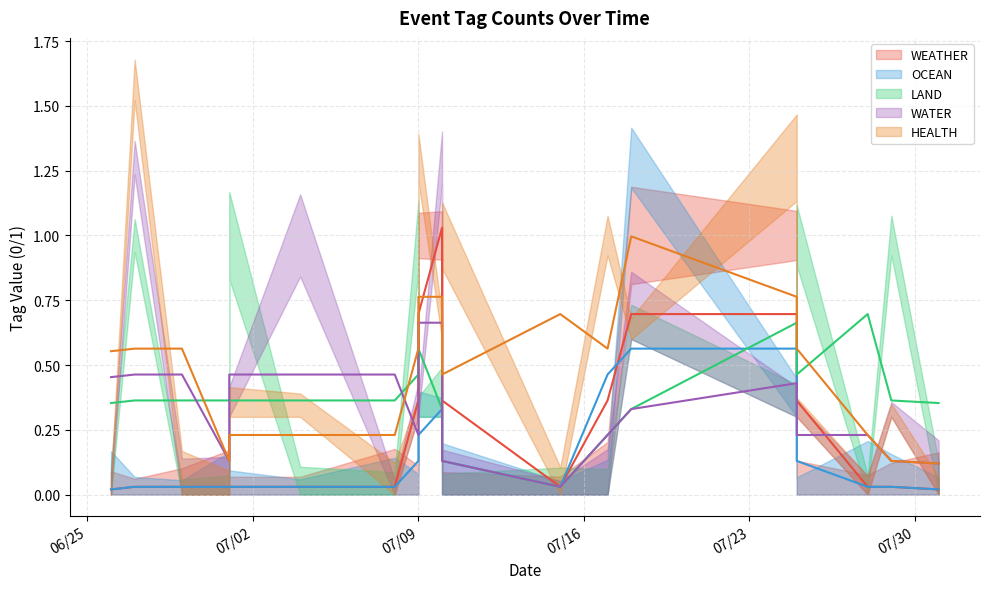

How many categories are shown in the chart?

20